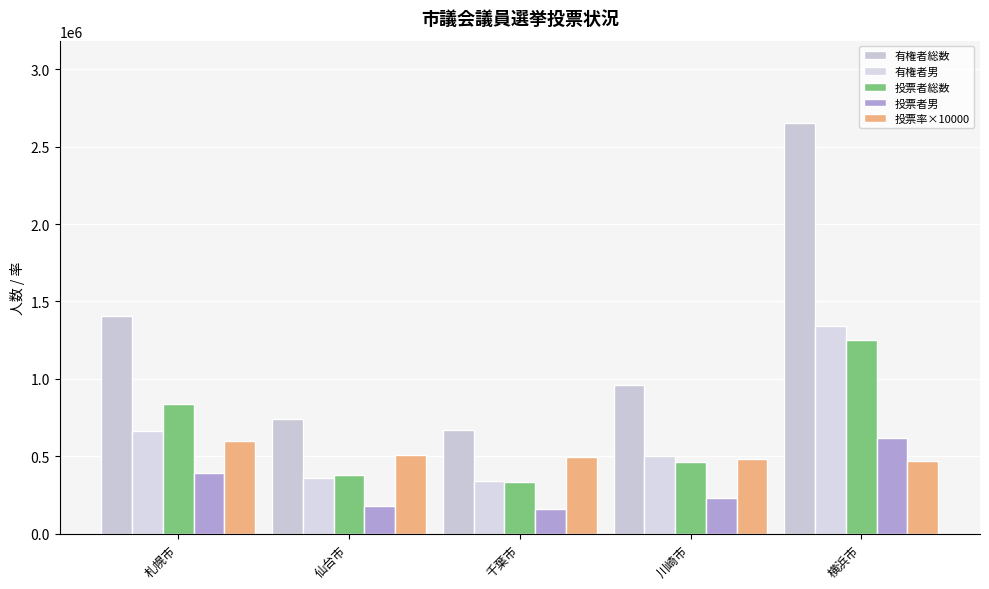

At which category does the chart reach its minimum across all series?

千葉市